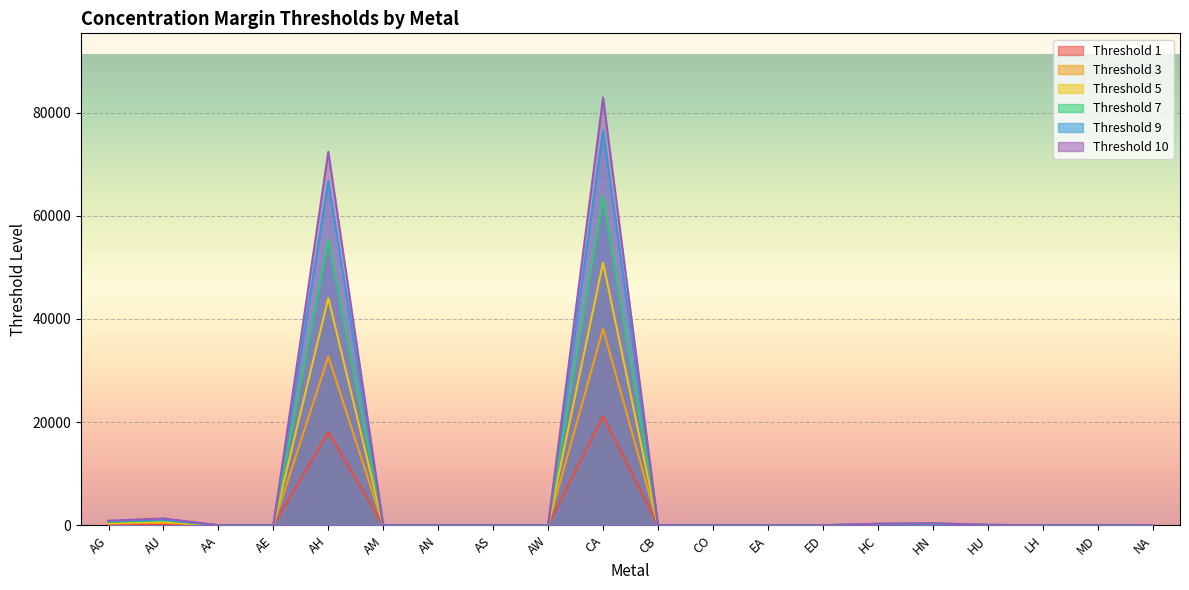

The Threshold 3 series shows 3 at AM. True or false?

True